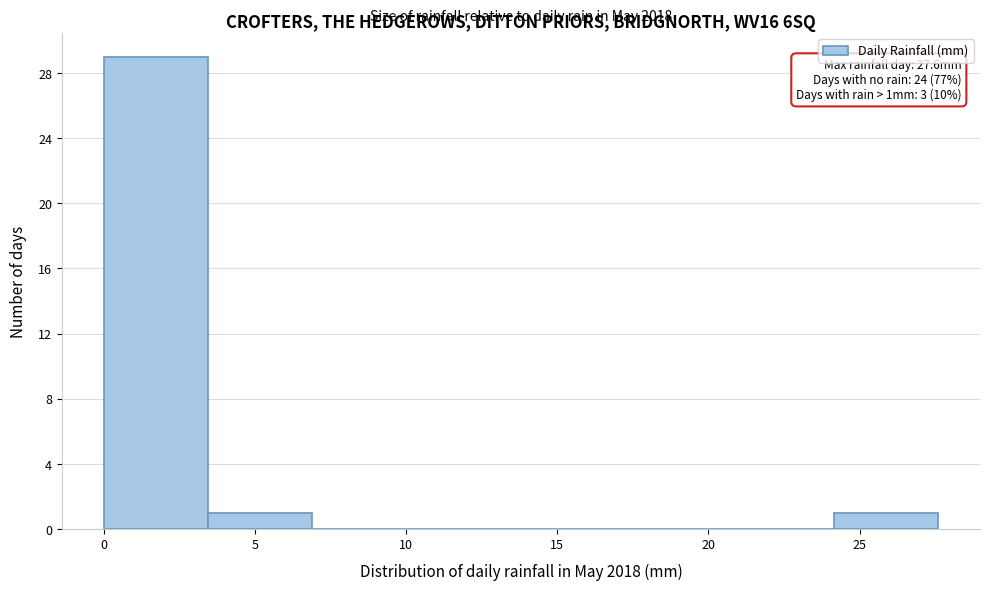

Which range on the x-axis has the tallest bar?

0.00 to 3.45